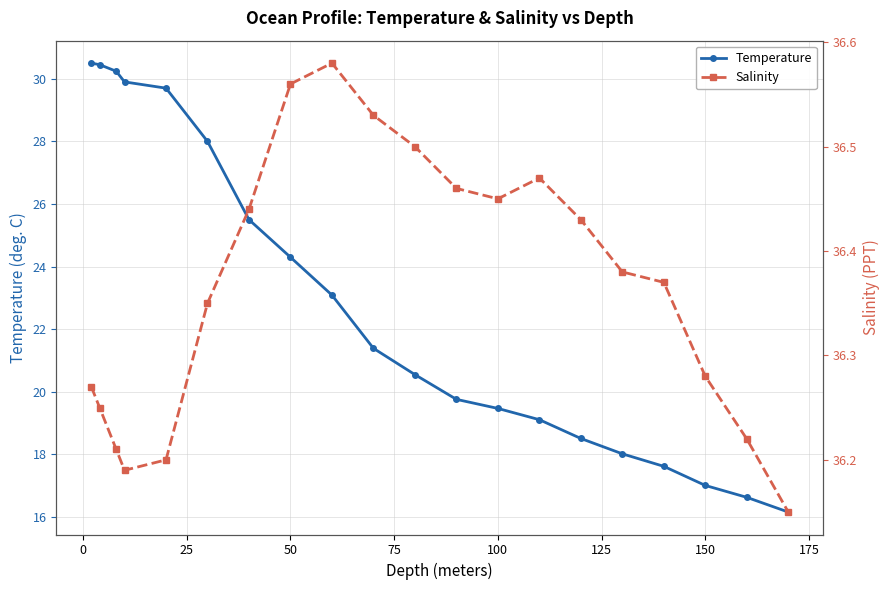

What is the highest value of the Temperature series?

30.5